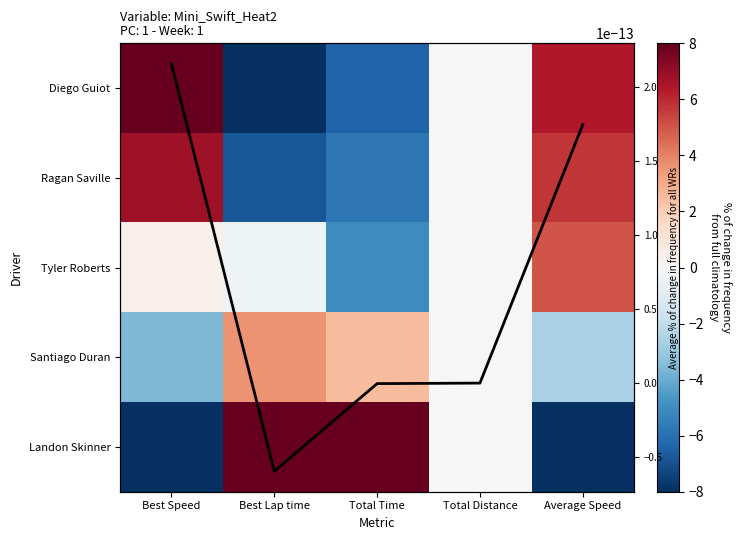

The value of Average at Total Distance is 0.0. True or false?

True